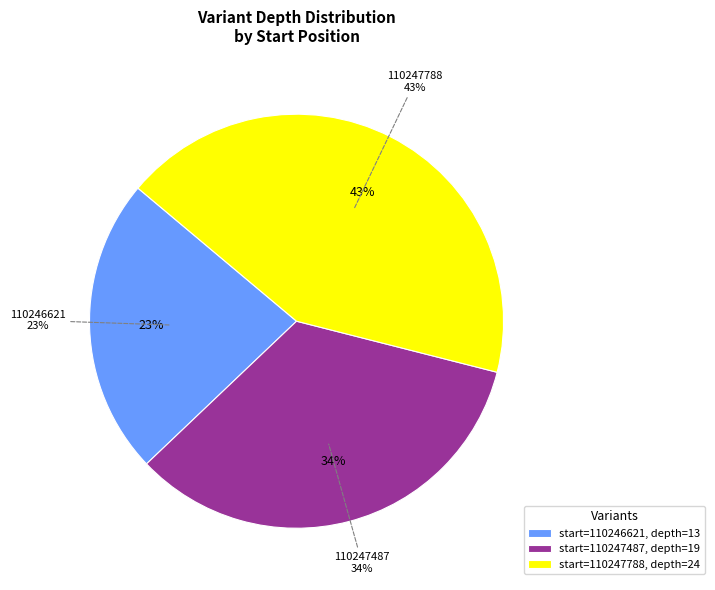

Rank the categories by value from highest to lowest.

110247788, 110247487, 110246621